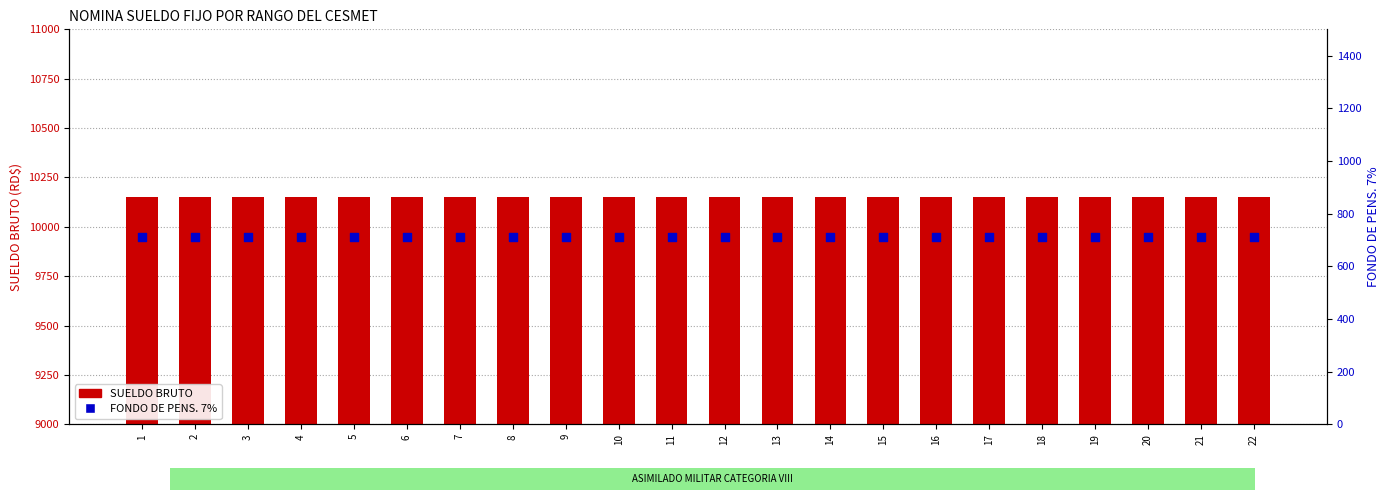

Which series contains the lowest Y value?

FONDO DE PENS. 7%